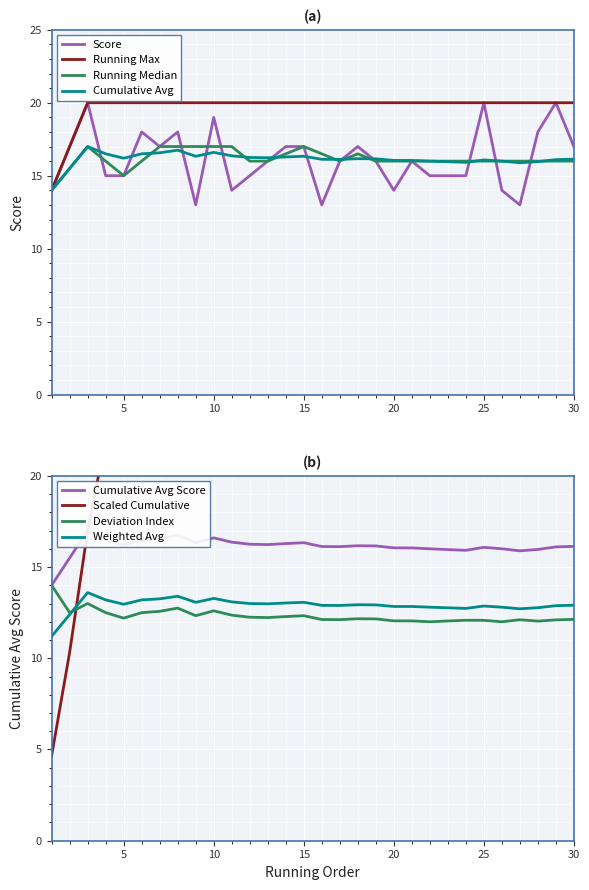

Reading left to right, list all the values displayed in this chart.

14	17	20	15	15	18	17	18	13	19	14	15	16	17	17	13	16	17	16	14	16	15	15	15	20	14	13	18	20	17